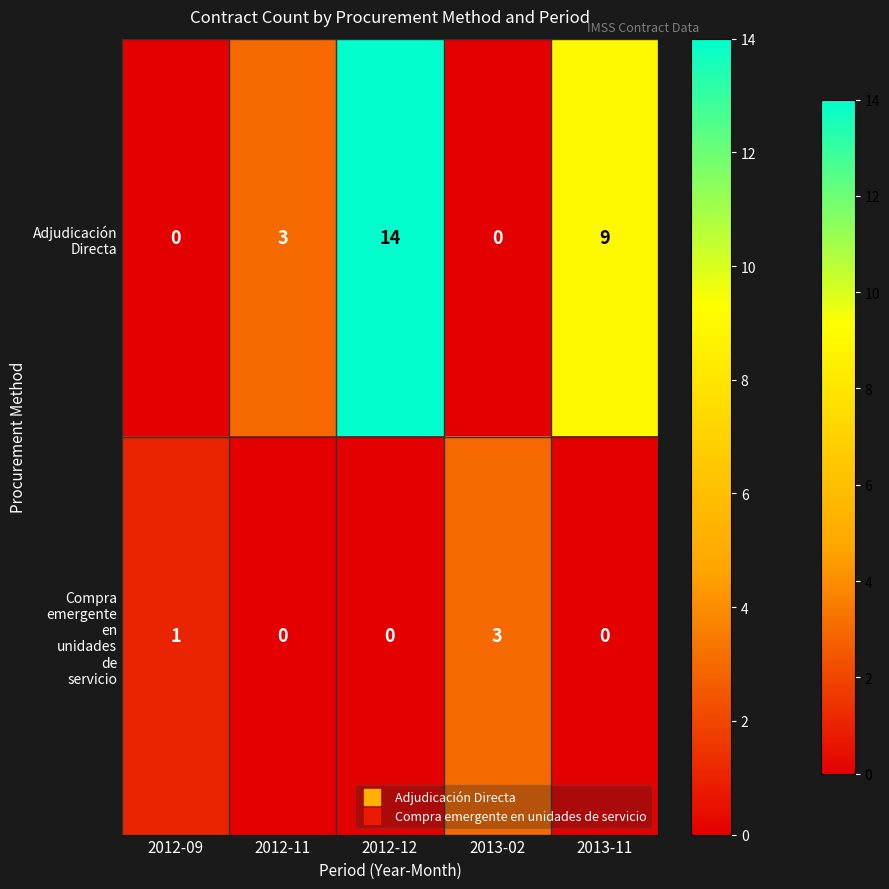

What is the total value across all series at 2012-12?

14